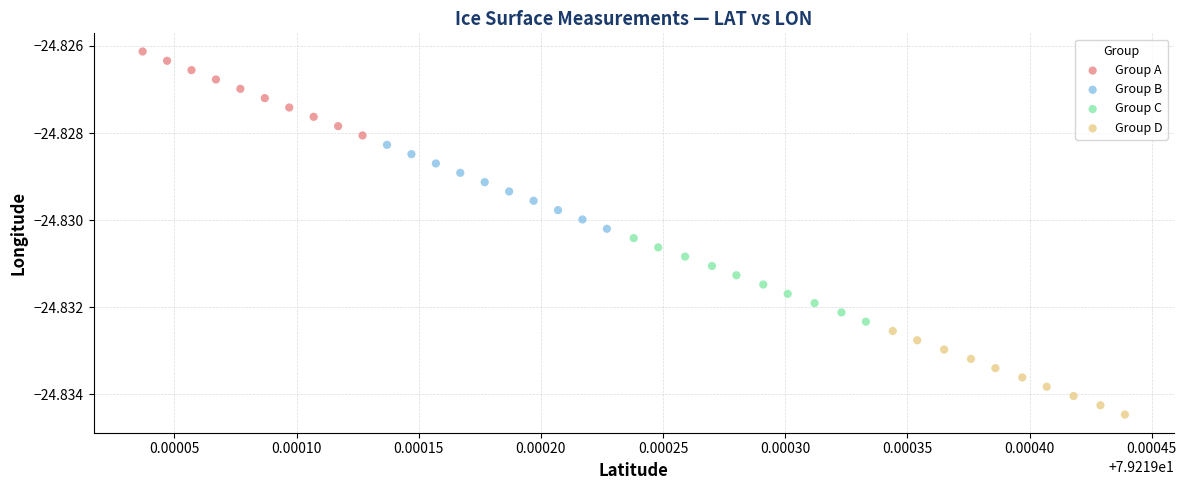

What are all the series names shown in the legend?

Group A, Group B, Group C, Group D